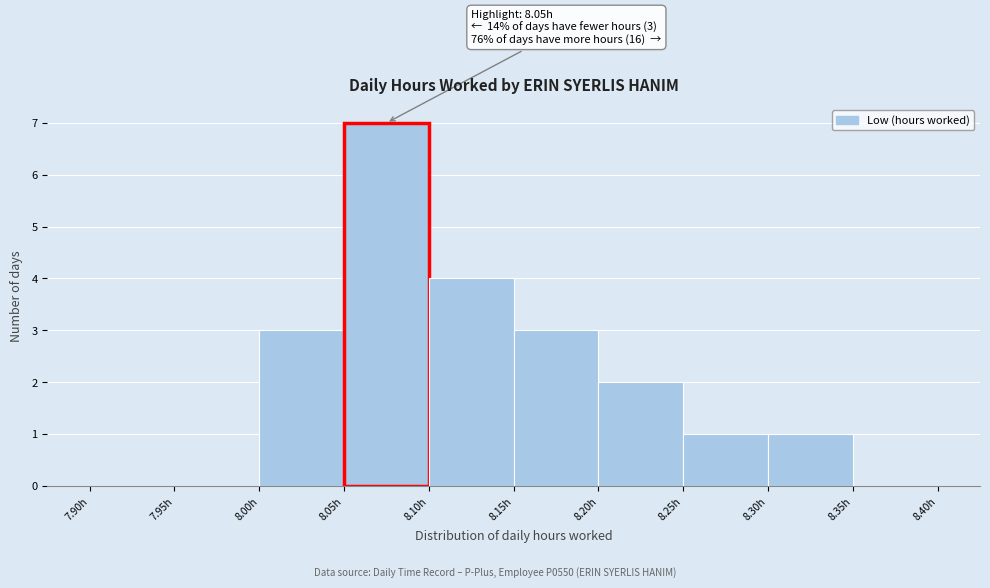

Over which range of the x-axis is the bar tallest?

8.05 to 8.10